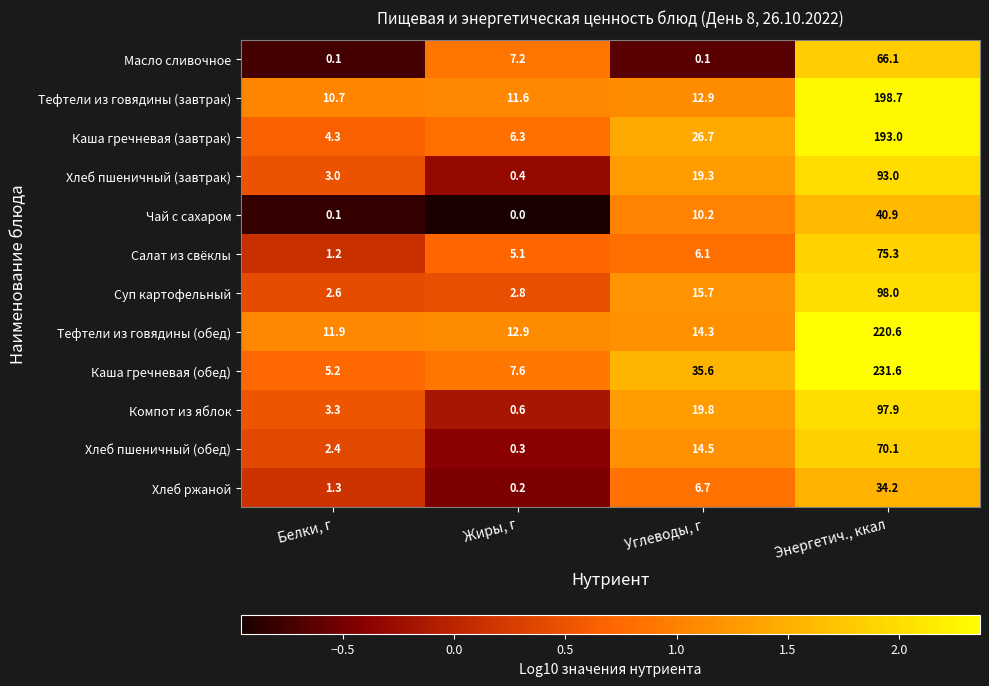

Rank the series by their maximum value, from lowest to highest.

Хлеб ржаной, Чай с сахаром, Масло сливочное, Хлеб пшеничный (обед), Салат из свёклы, Хлеб пшеничный (завтрак), Компот из яблок, Суп картофельный, Каша гречневая (завтрак), Тефтели из говядины (завтрак), Тефтели из говядины (обед), Каша гречневая (обед)